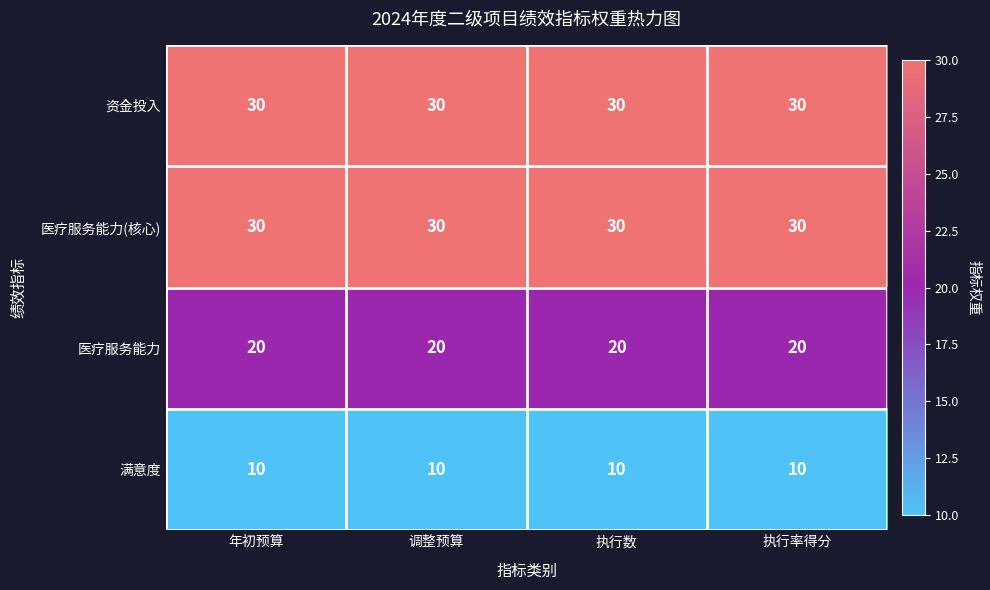

What is the minimum value shown in the chart?

10